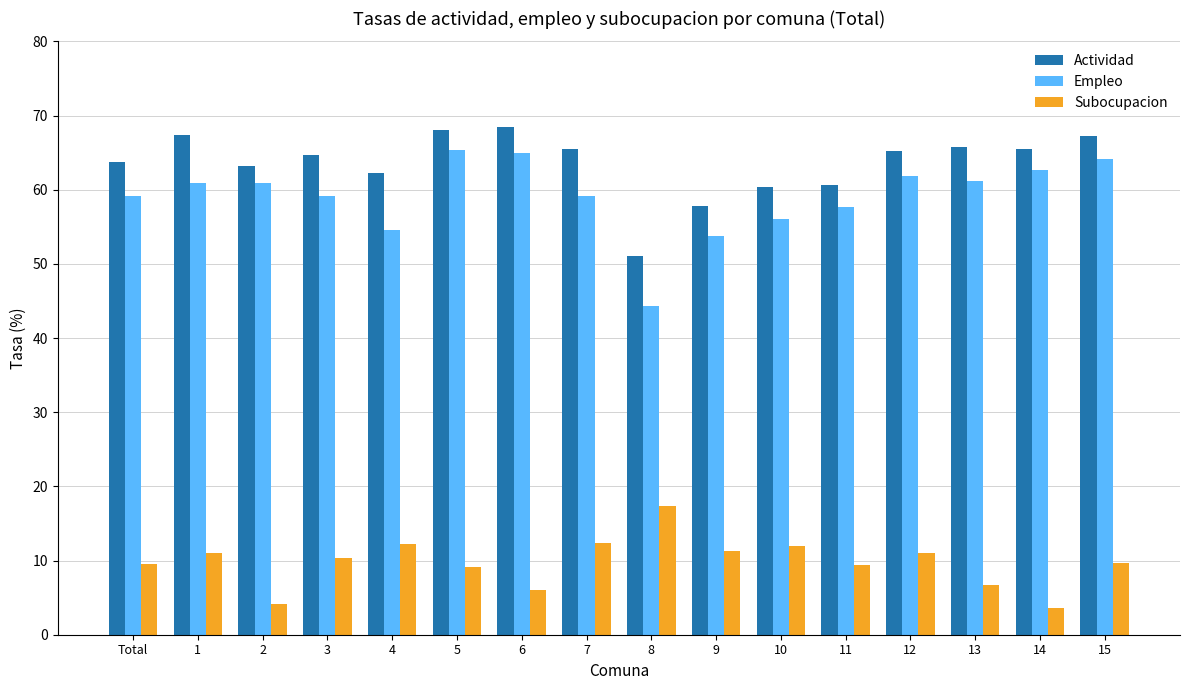

What is the sum of the Empleo values at 7 and 4?

113.7